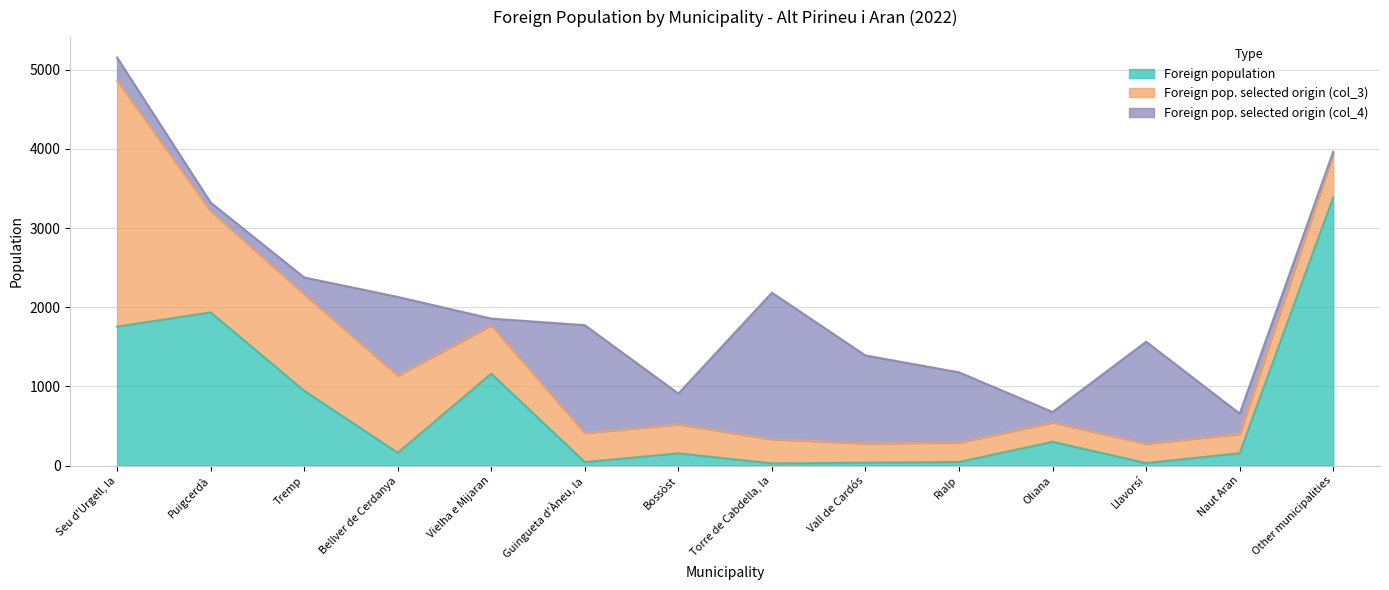

Which has a higher value, Tremp or Llavorsí?

Tremp